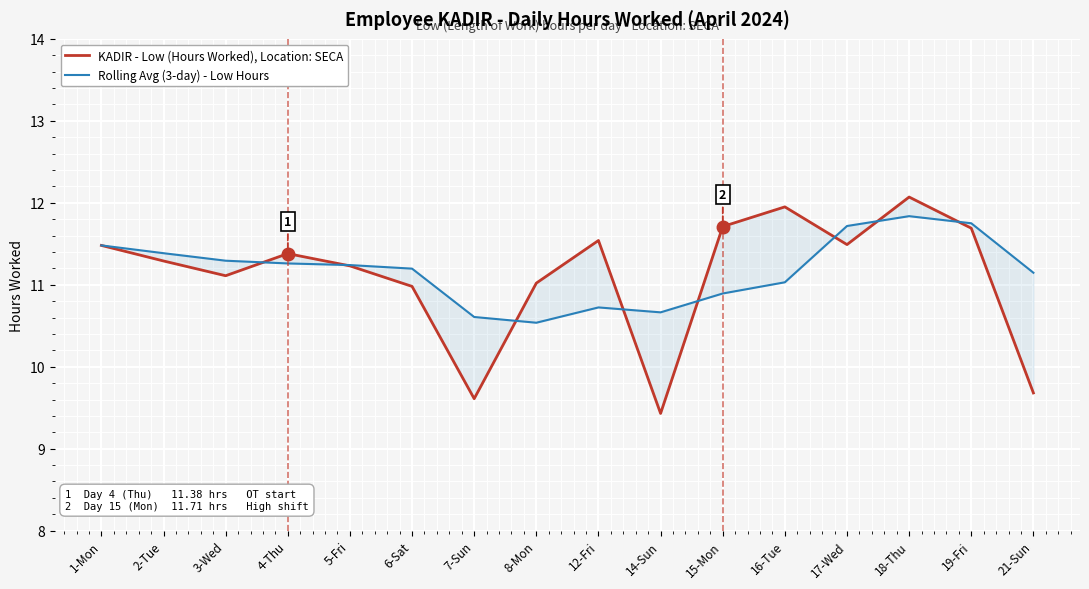

Which series has the widest spread of values?

KADIR - Low (Hours Worked), Location: SECA